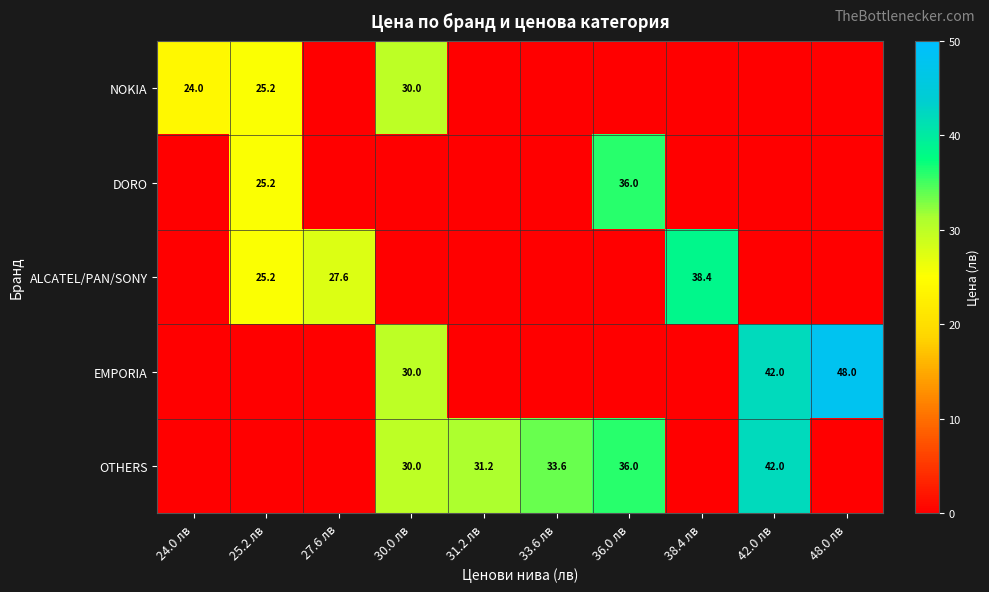

Is it true that ALCATEL/PAN/SONY equals 27.6 at 27.6 лв?

True